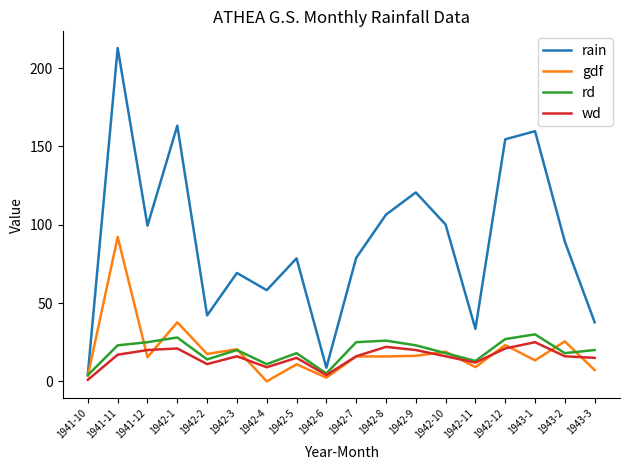

Is the value of gdf at 1942-12 greater than the value of wd at 1942-9?

Yes